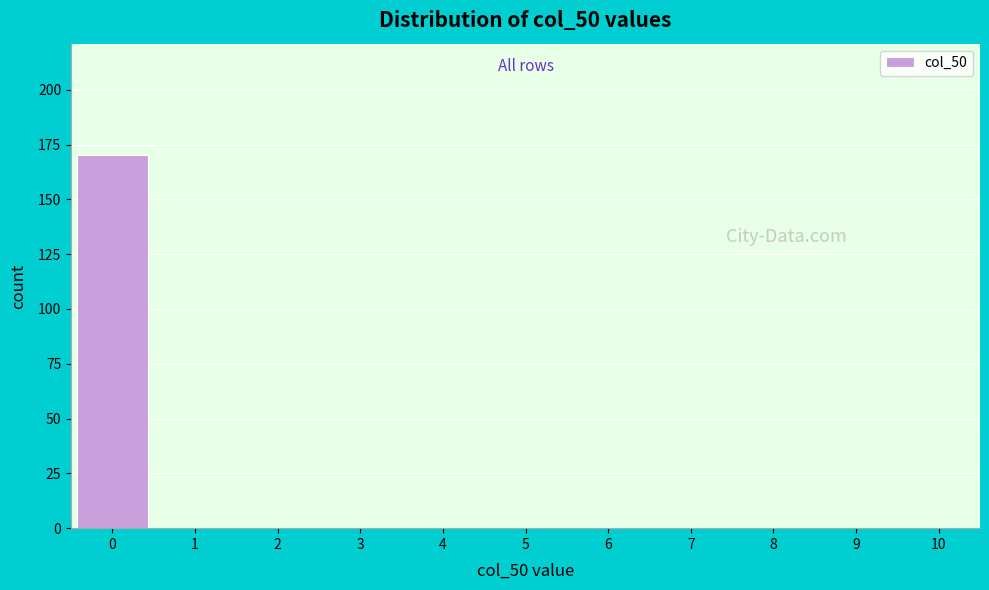

How tall is the bar that spans -0.5 to 0.5 on the x-axis? The values are not printed on the chart, so give them approximately, as read against the axis.

170